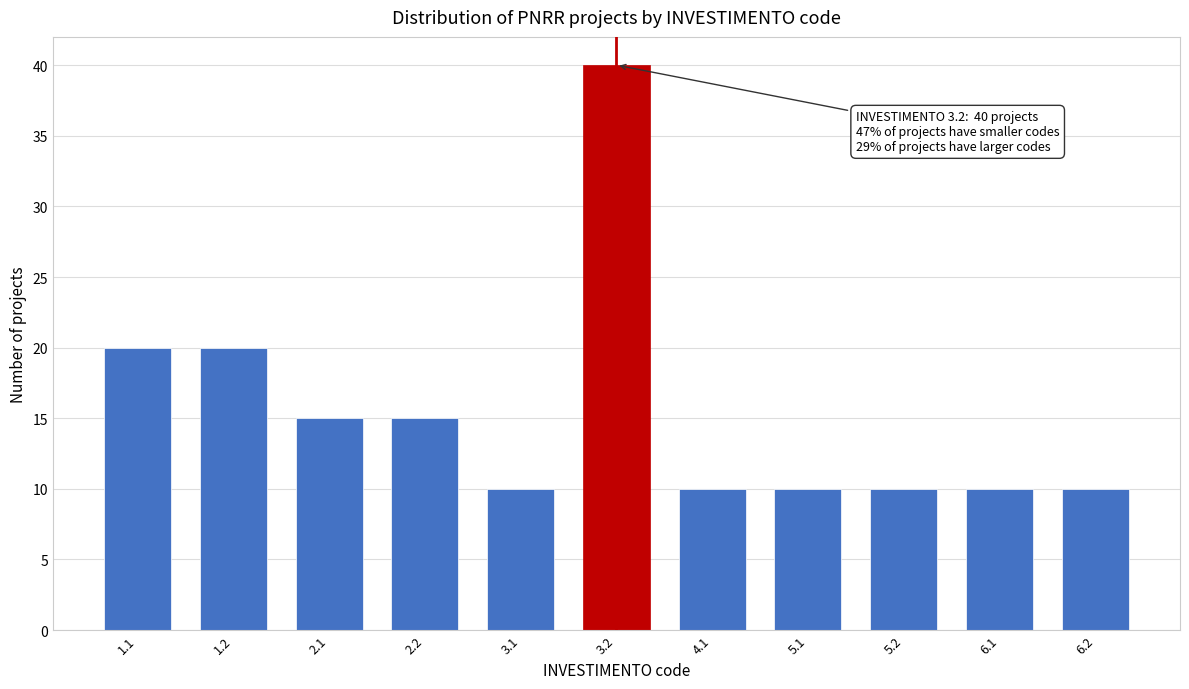

Reading left to right, transcribe all the data shown in this chart.

1.1=20	1.2=20	2.1=15	2.2=15	3.1=10	3.2=40	4.1=10	5.1=10	5.2=10	6.1=10	6.2=10